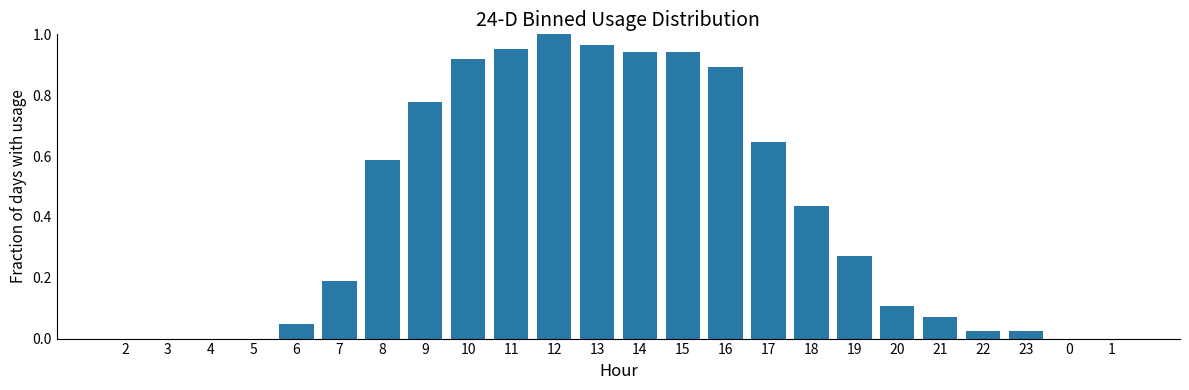

What is the change in value from 15 to 18?

-0.5